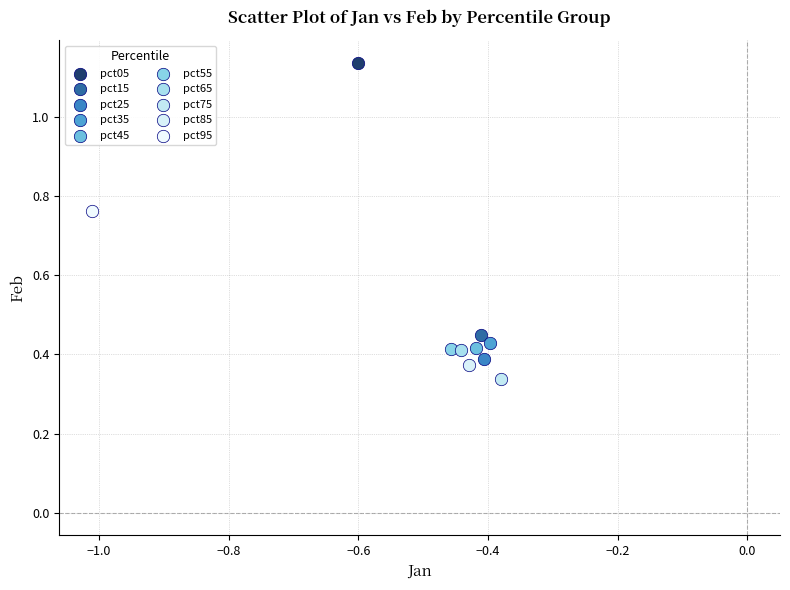

Which series contains the lowest Y value?

pct75